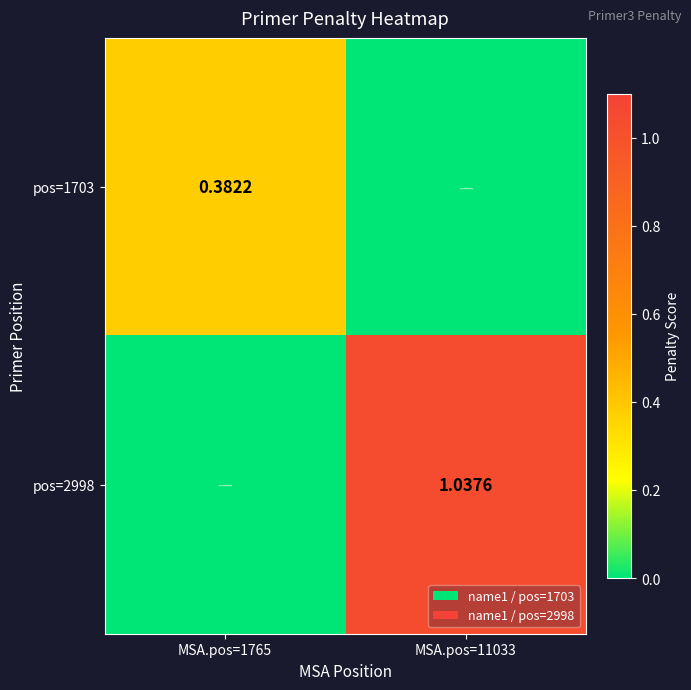

Count the number of categories in the chart.

2